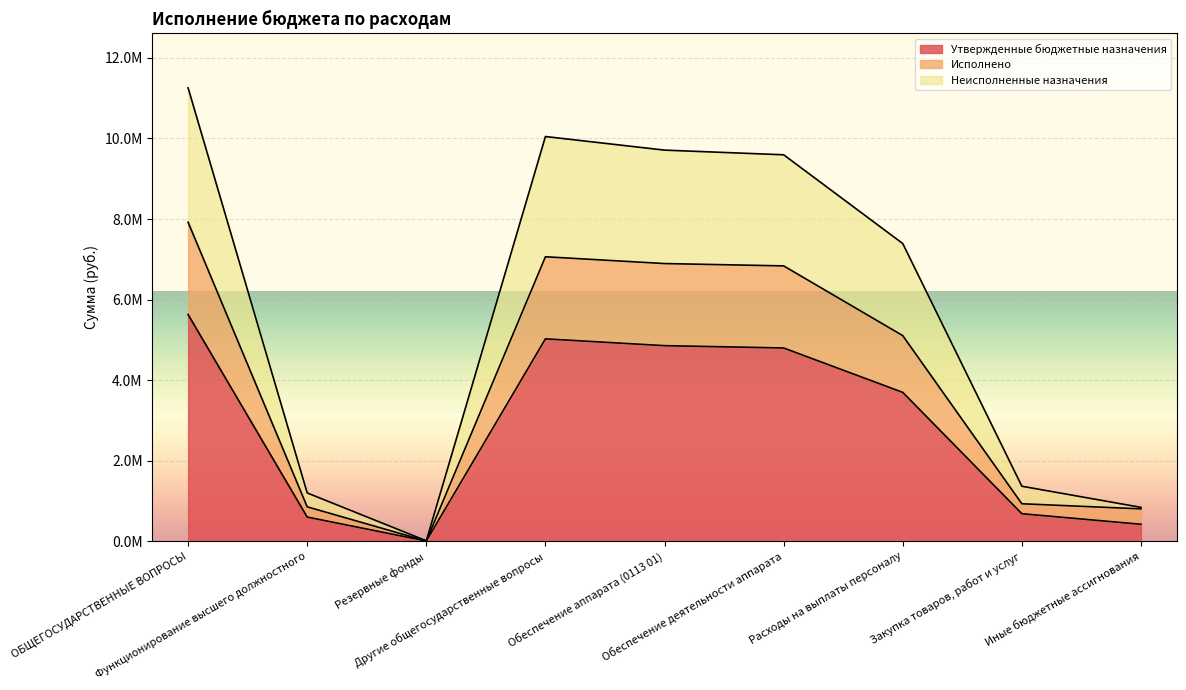

What is the difference between the highest and lowest values at Обеспечение аппарата (0113 01)?

4855624.5